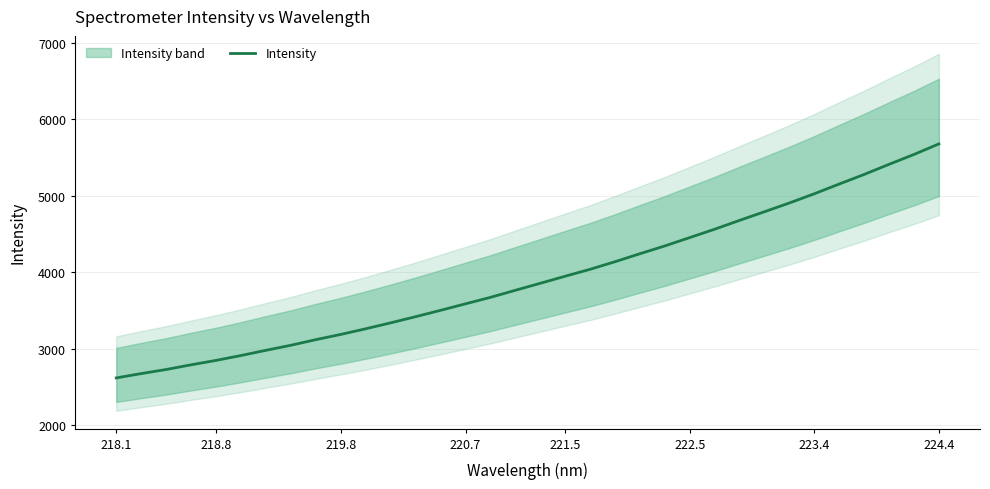

How many data points are above 3856?

17